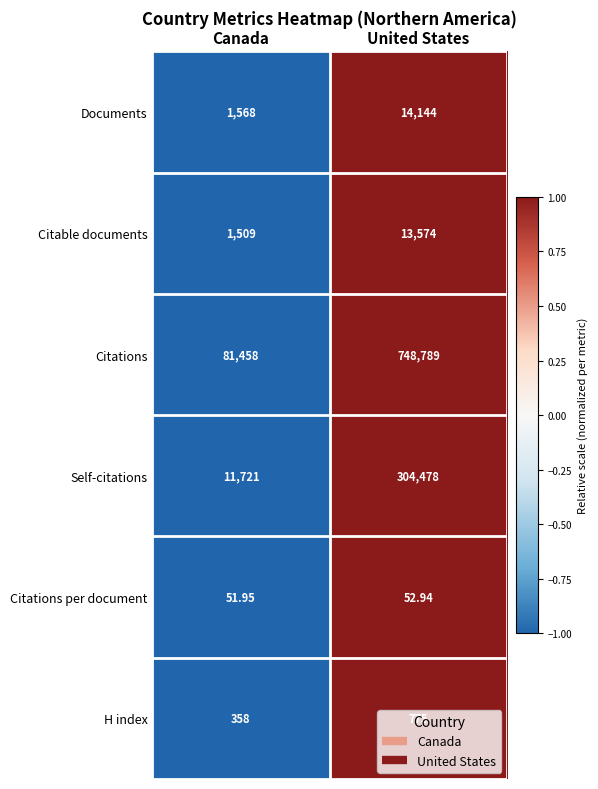

At which category does the chart reach its peak across all series?

United States